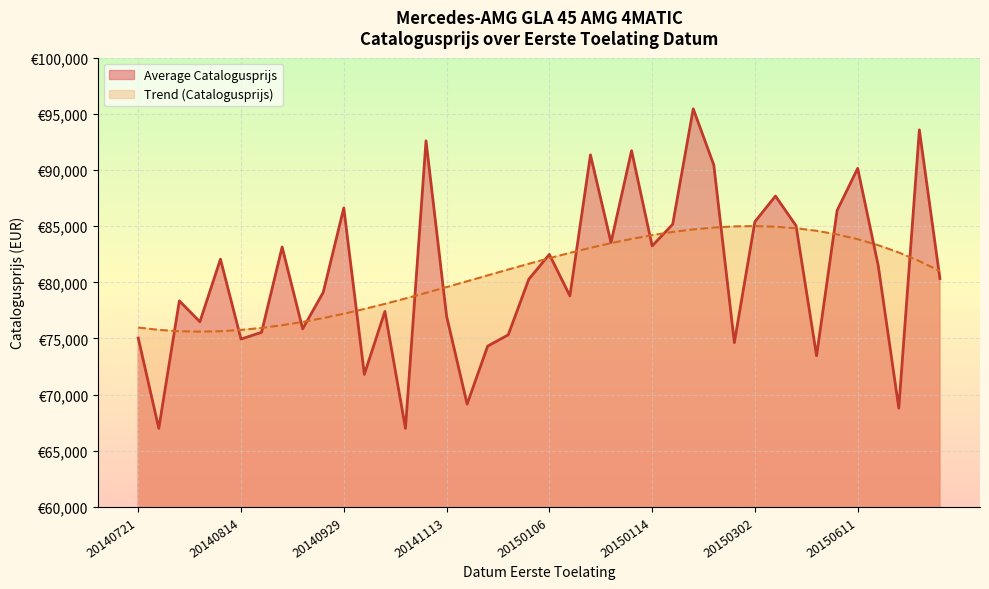

Which category has the highest value across all series?

20150122